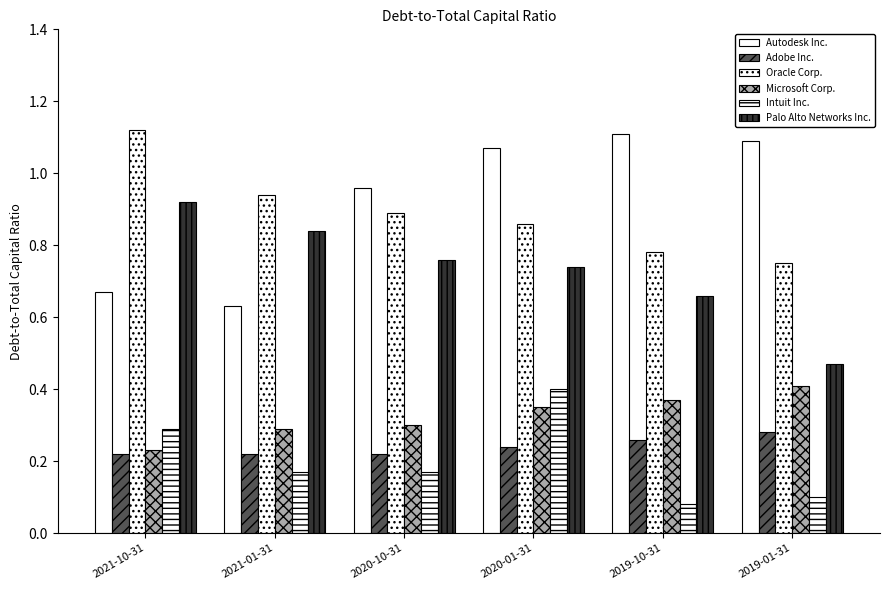

How many categories are shown in the chart?

6